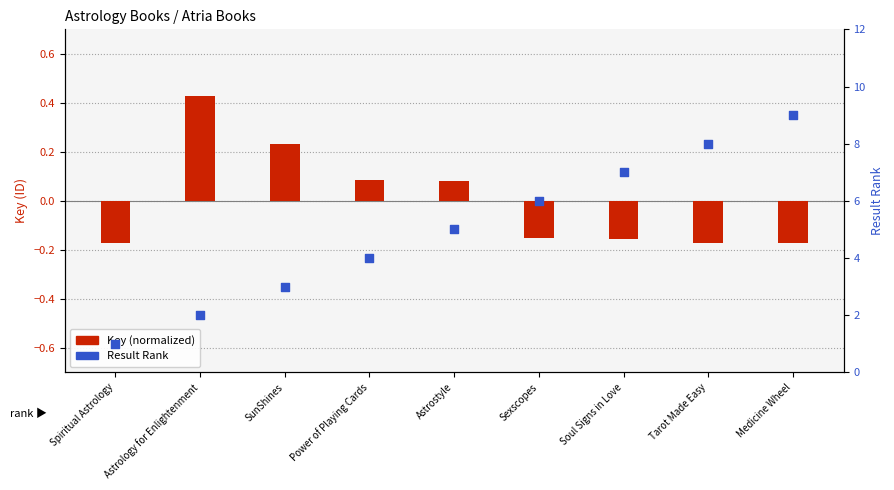

What are all the series names shown in the legend?

Key (normalized), Result Rank